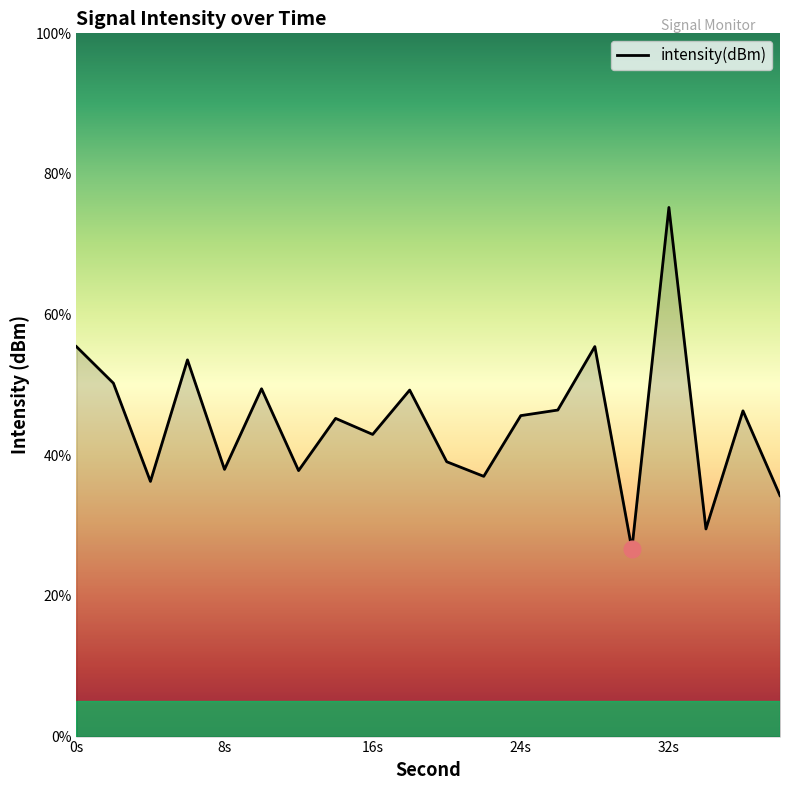

True or false: there are more than 0 points higher than both neighbors.

True